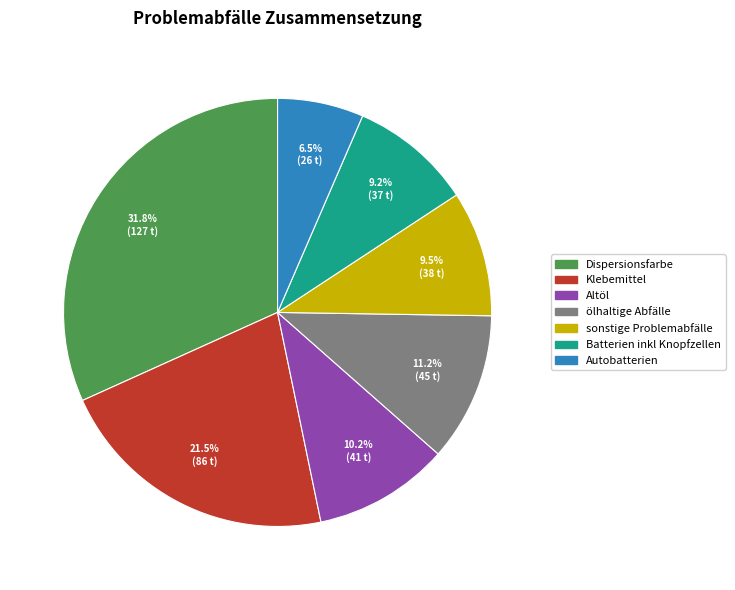

What is the largest slice in the pie chart?

Dispersionsfarbe